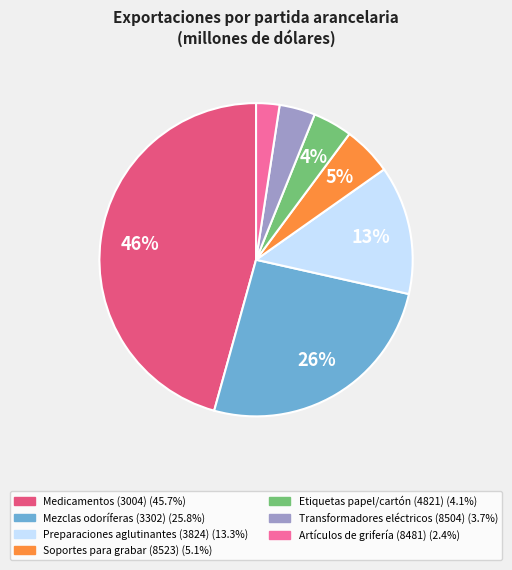

How many segments does this pie chart have?

7